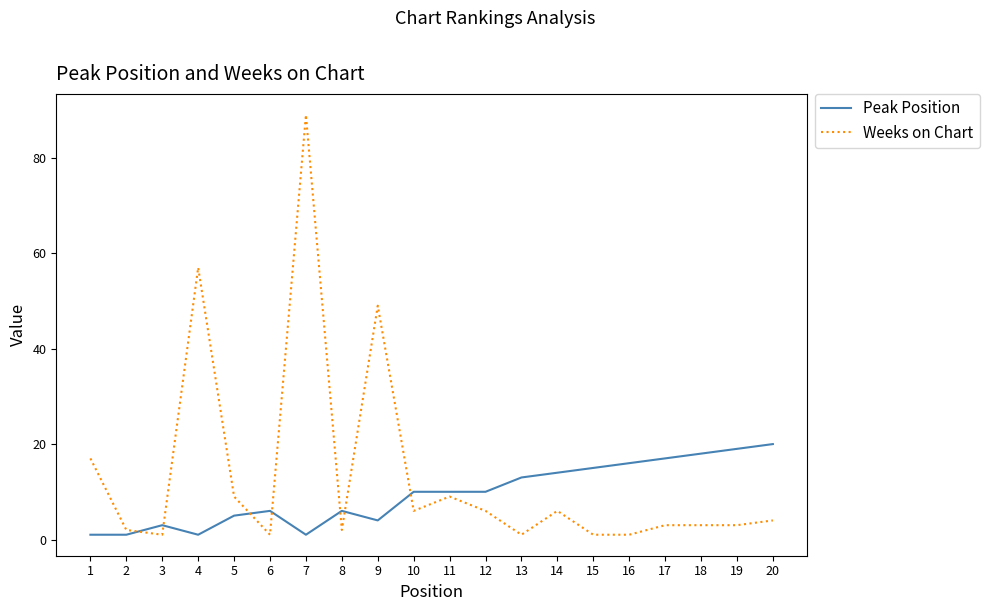

Between which two adjacent categories do Weeks on Chart and Peak Position first intersect?

2 and 3